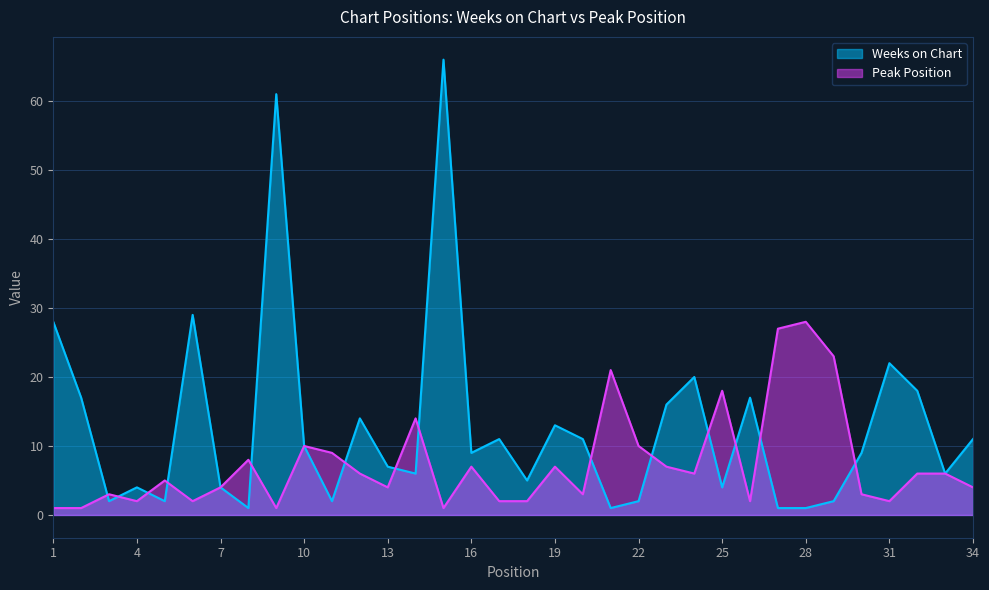

What is the total value across all series at 9?

62